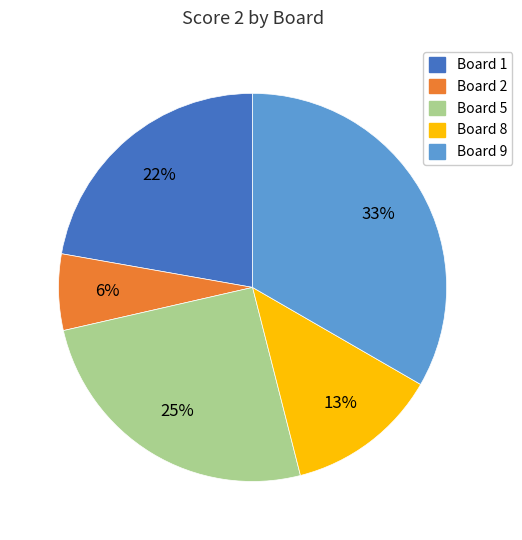

To the nearest percent, what is the difference between the largest and smallest slice percentages?

27%